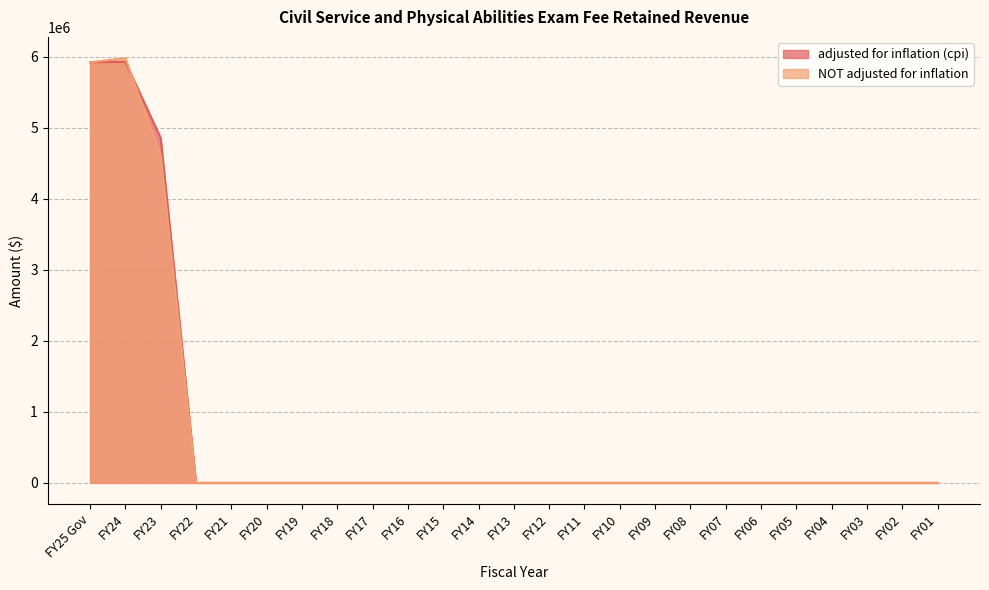

How many data points does each series have?

25